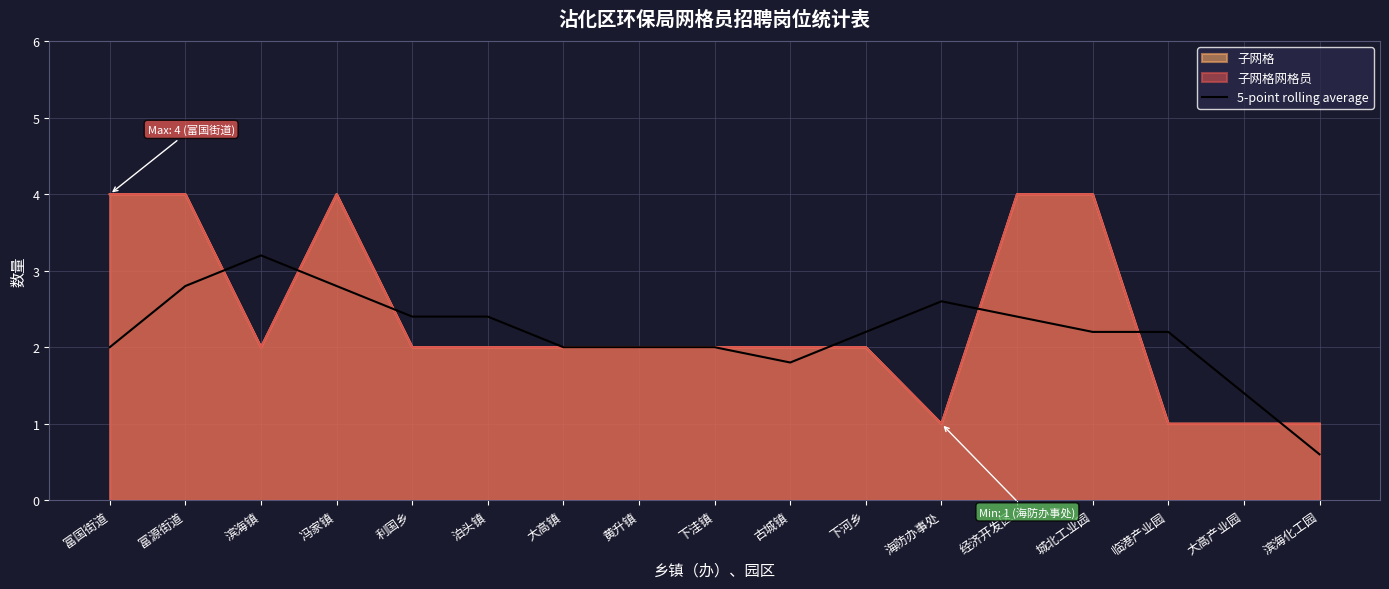

Approximately how many times larger is the value at 滨海化工园 compared to 经济开发区?

0.2